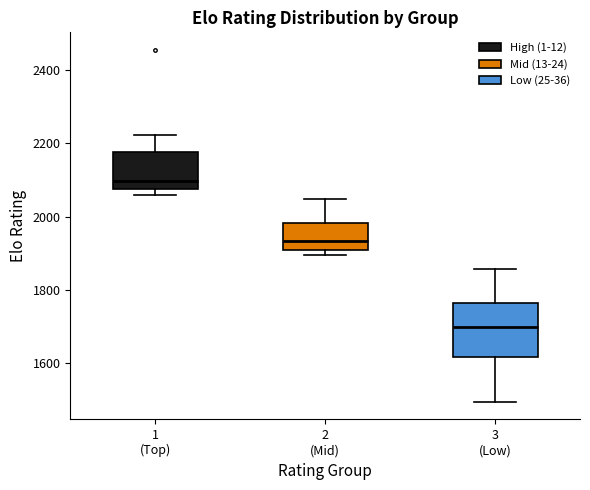

Where is the lower edge of the box for 2 (Mid) on the y-axis? The values are not printed on the chart, so give them approximately, as read against the axis.

1920